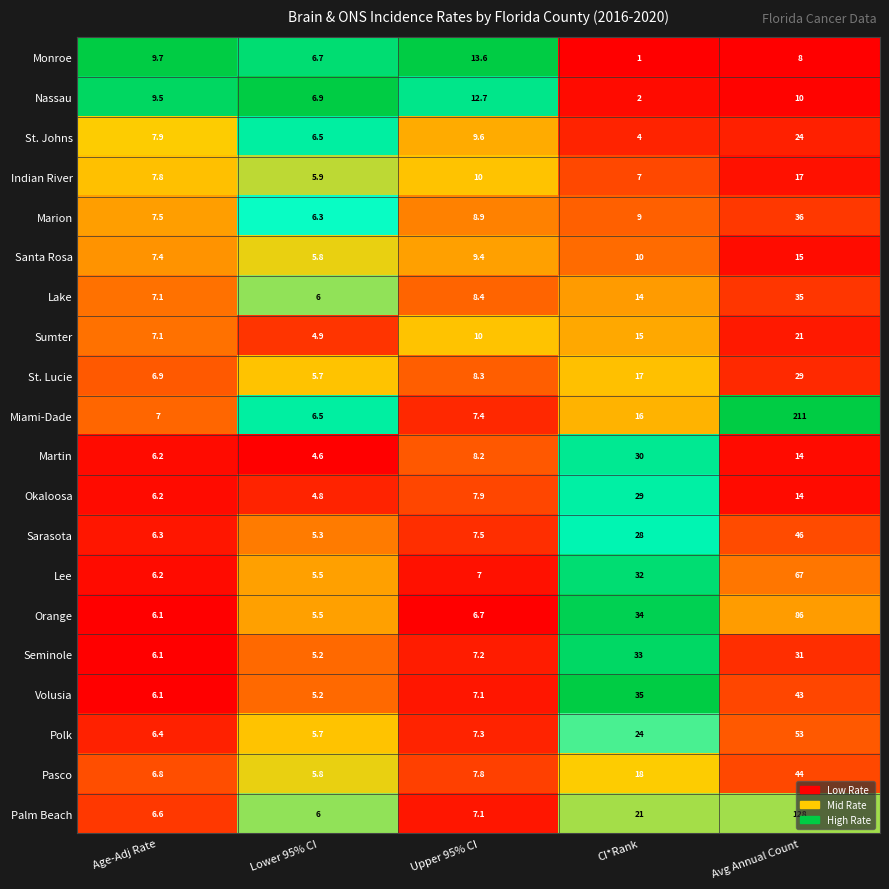

At which category is the sum across all series the highest?

Avg Annual Count